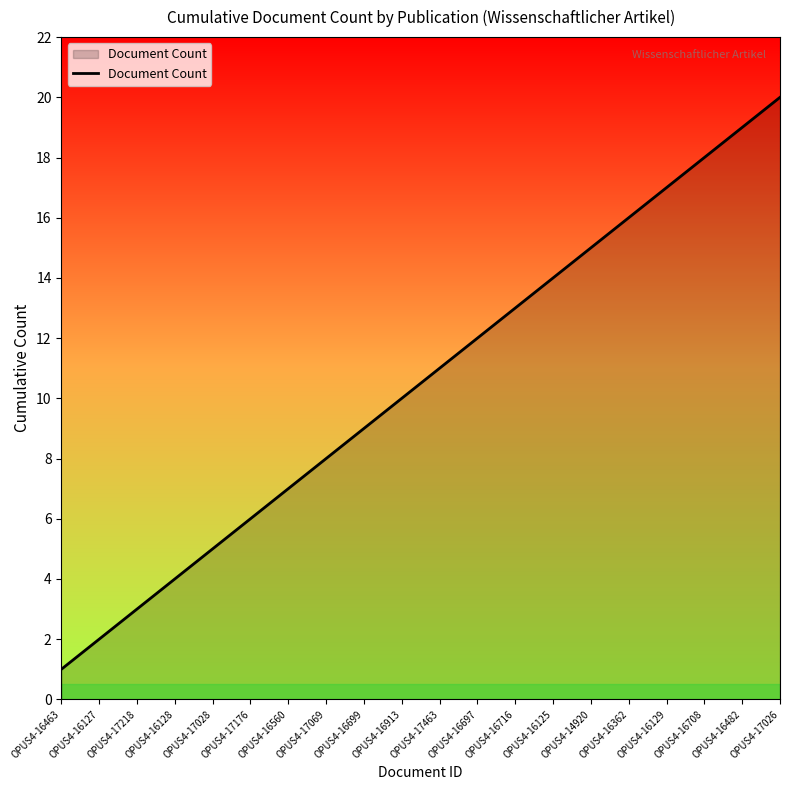

Which has a higher value, OPUS4-16129 or OPUS4-16482?

OPUS4-16482